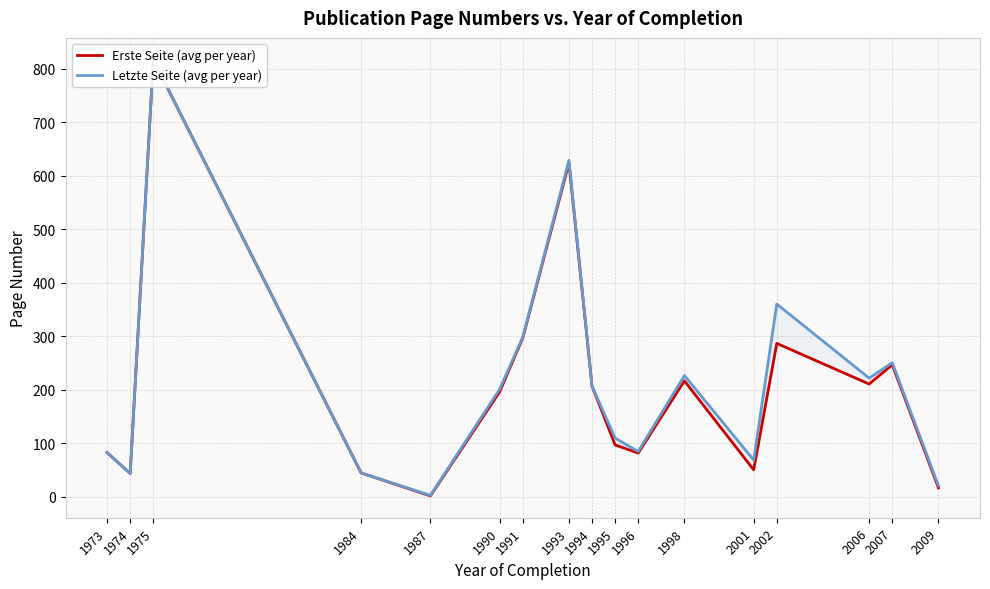

Reading left to right, transcribe all the data shown in this chart.

Erste Seite (avg per year): 83.0	44.0	817.0	45.0	2.0	196.5	297.0	624.0	207.0	97.2	82.0	217.0	50.7	287.0	211.0	247.0	17.0
Letzte Seite (avg per year): 83.0	44.0	817.0	45.0	3.0	201.5	298.7	629.0	207.0	110.0	85.0	227.0	69.0	360.5	222.0	251.0	21.0